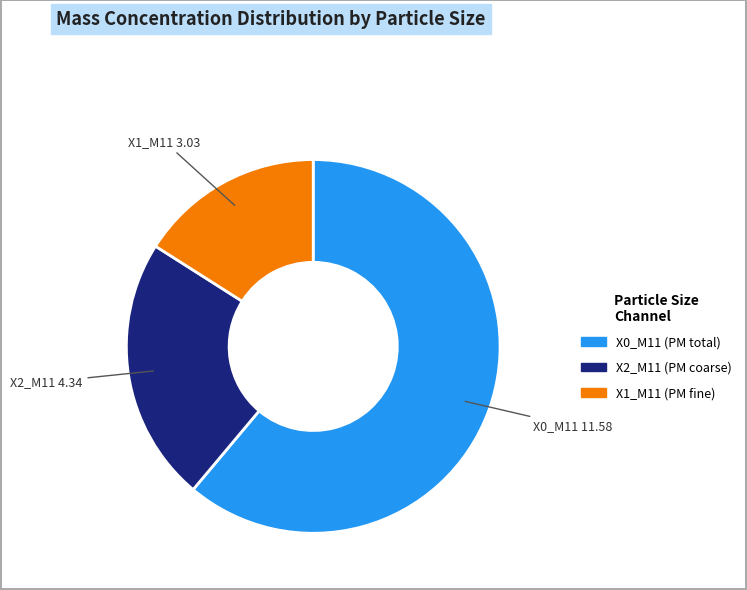

Combined, do X0_M11 and X2_M11 account for over 50%?

Yes